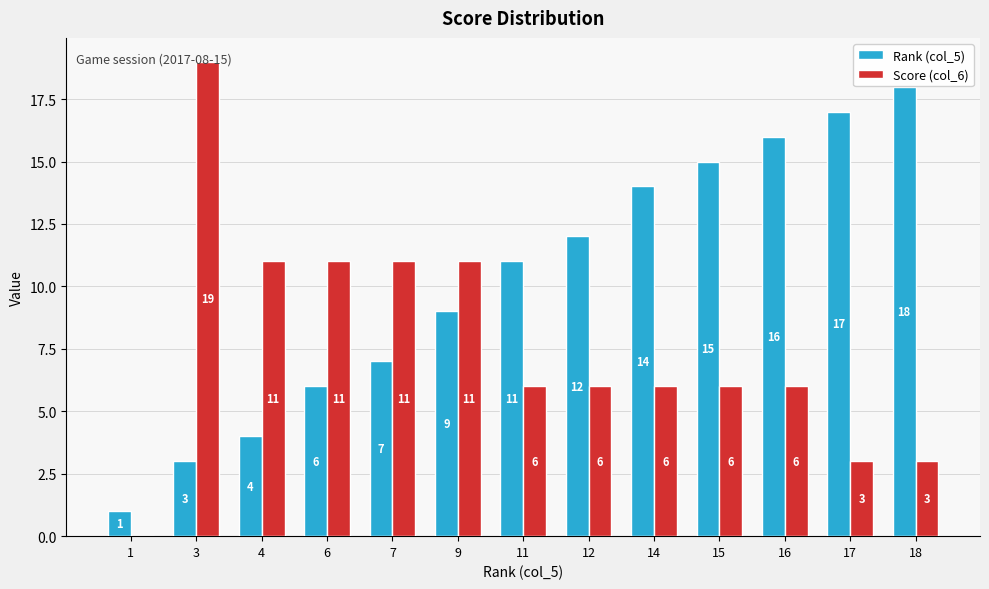

What value does the Rank (col_5) series have at 18, to the nearest 10?

20